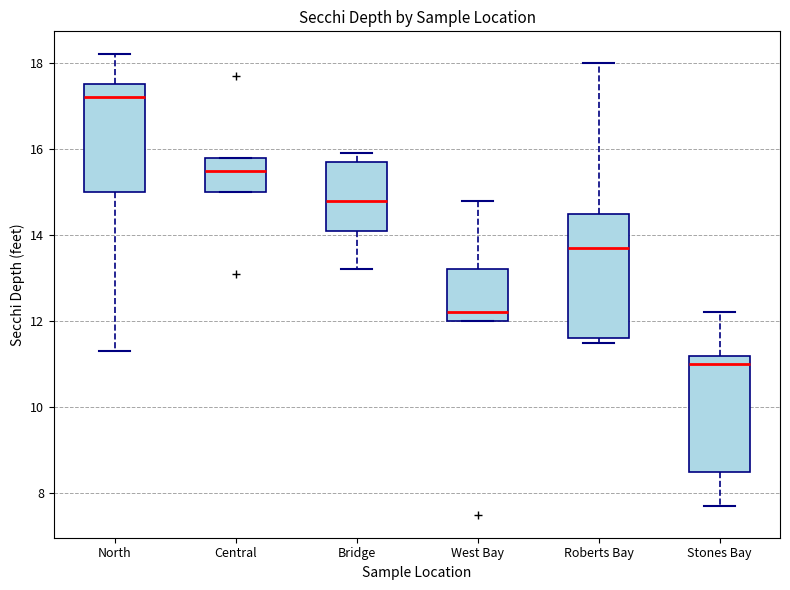

Which box has the lowest median line?

Stones Bay